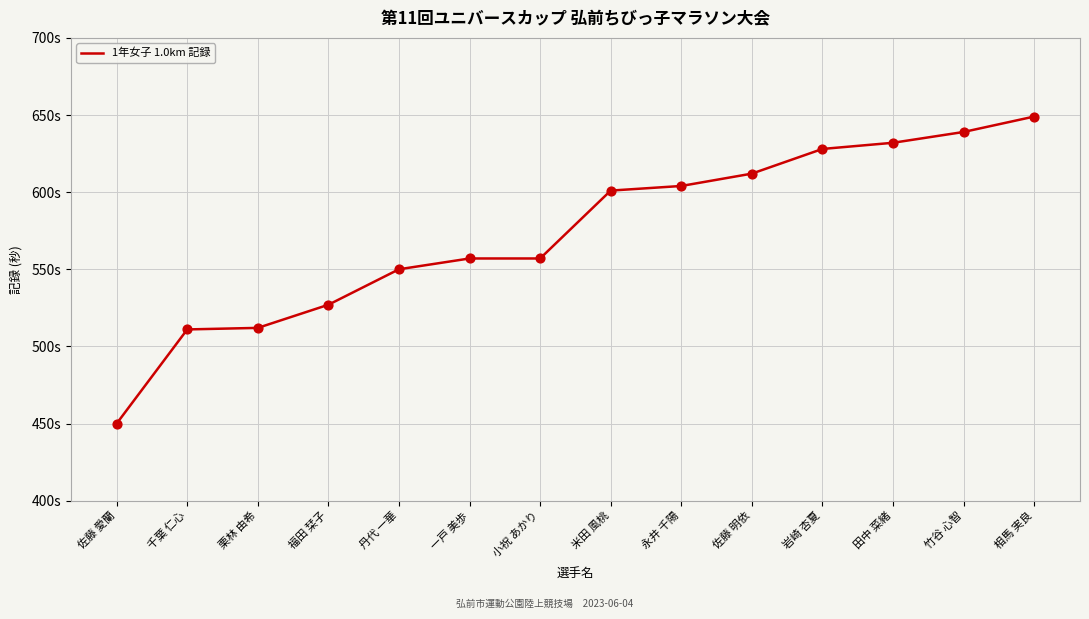

What is the change in value from 佐藤 愛蘭 to 相馬 実良?

+199